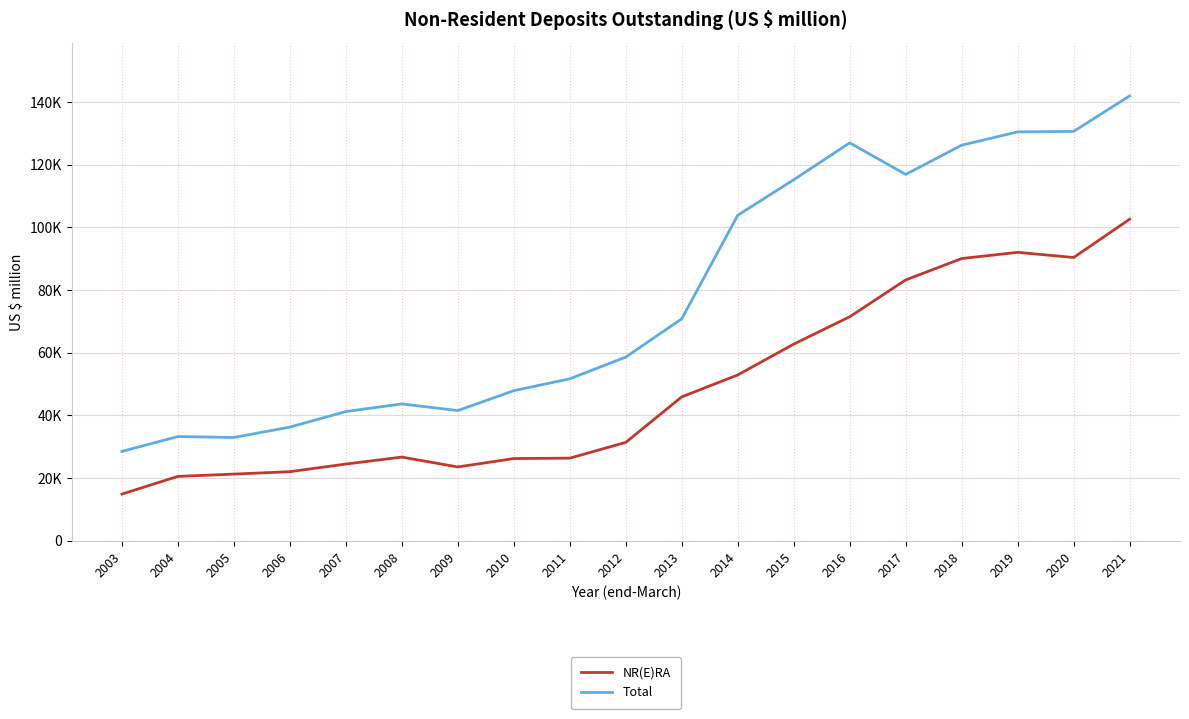

Reading left to right, transcribe all the data shown in this chart.

NR(E)RA: 14923	20559	21291	22070	24495	26716	23570	26251	26378	31408	45924	52908	62746	71468	83213	90035	92017	90367	102579
Total: 28529	33266	32975	36282	41240	43672	41554	47890	51682	58608	70822	103844	115163	126929	116867	126182	130423	130581	141895